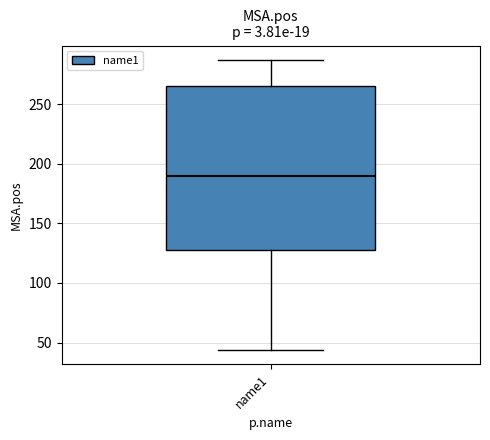

Where does the median line of the box for name1 sit on the y-axis? The values are not printed on the chart, so give them approximately, as read against the axis.

190